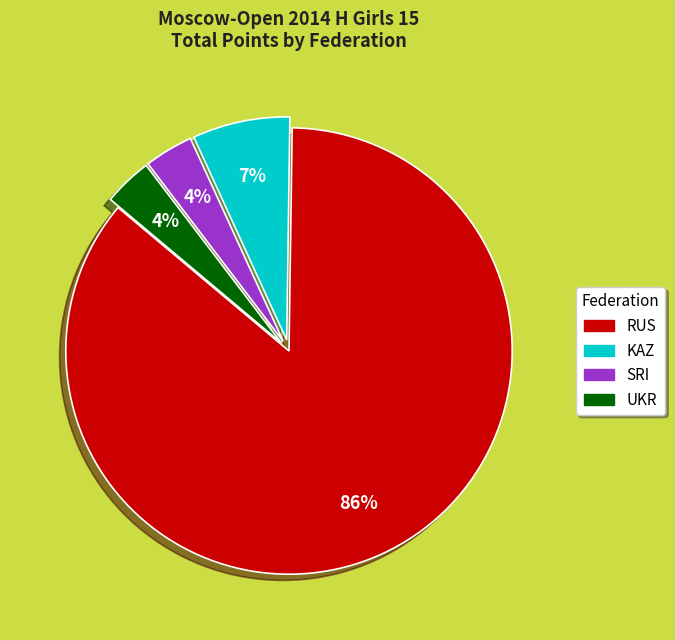

Which has a higher value, RUS or UKR?

RUS